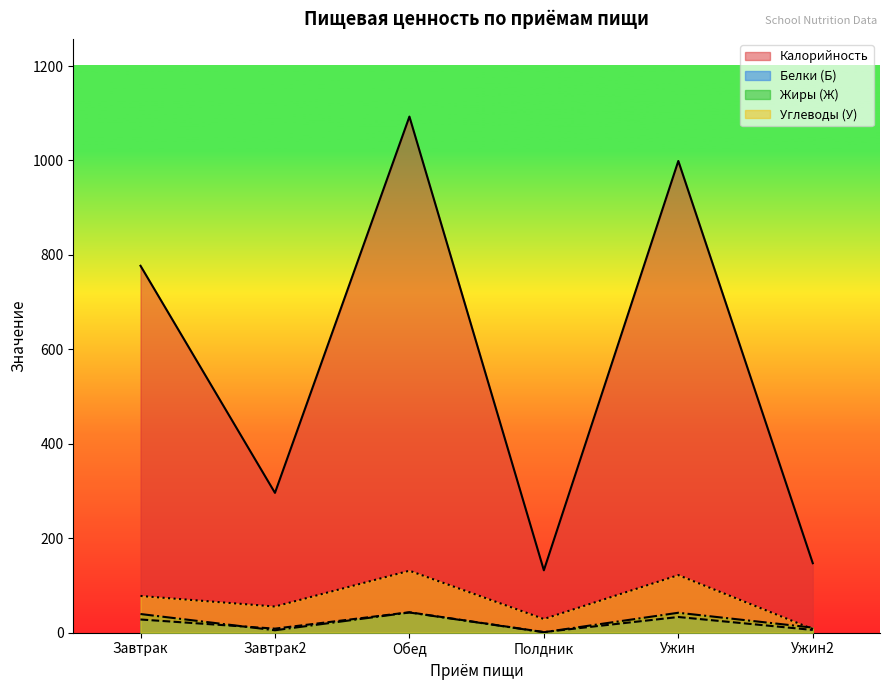

At how many categories does at least one series exceed 294?

4